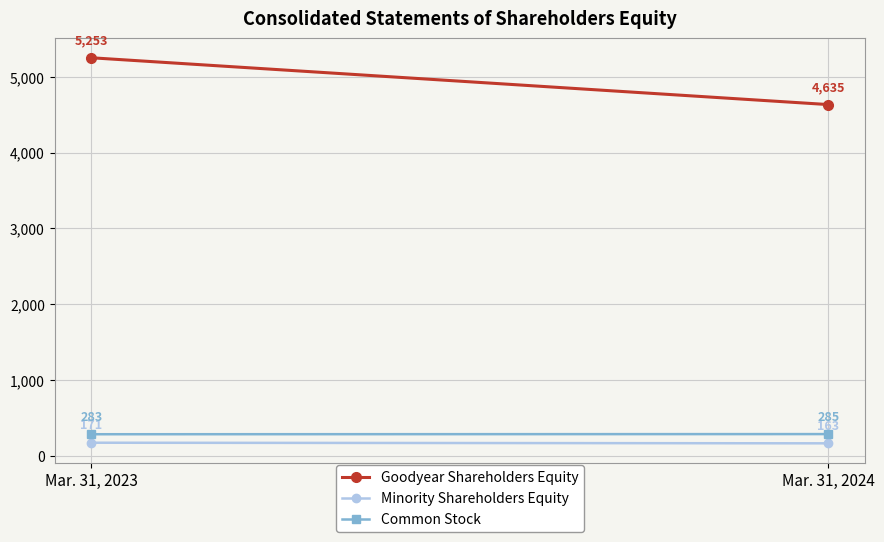

List the labels in order of Common Stock value, smallest first.

Mar. 31, 2023, Mar. 31, 2024